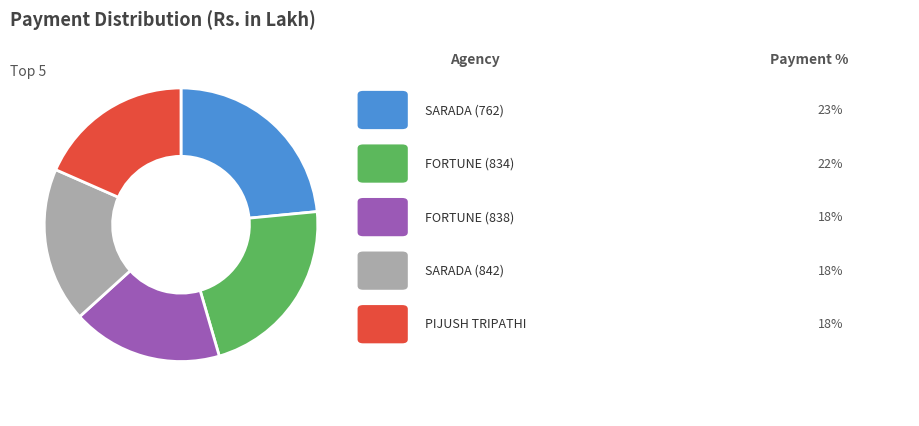

Is there a majority slice in this chart?

No